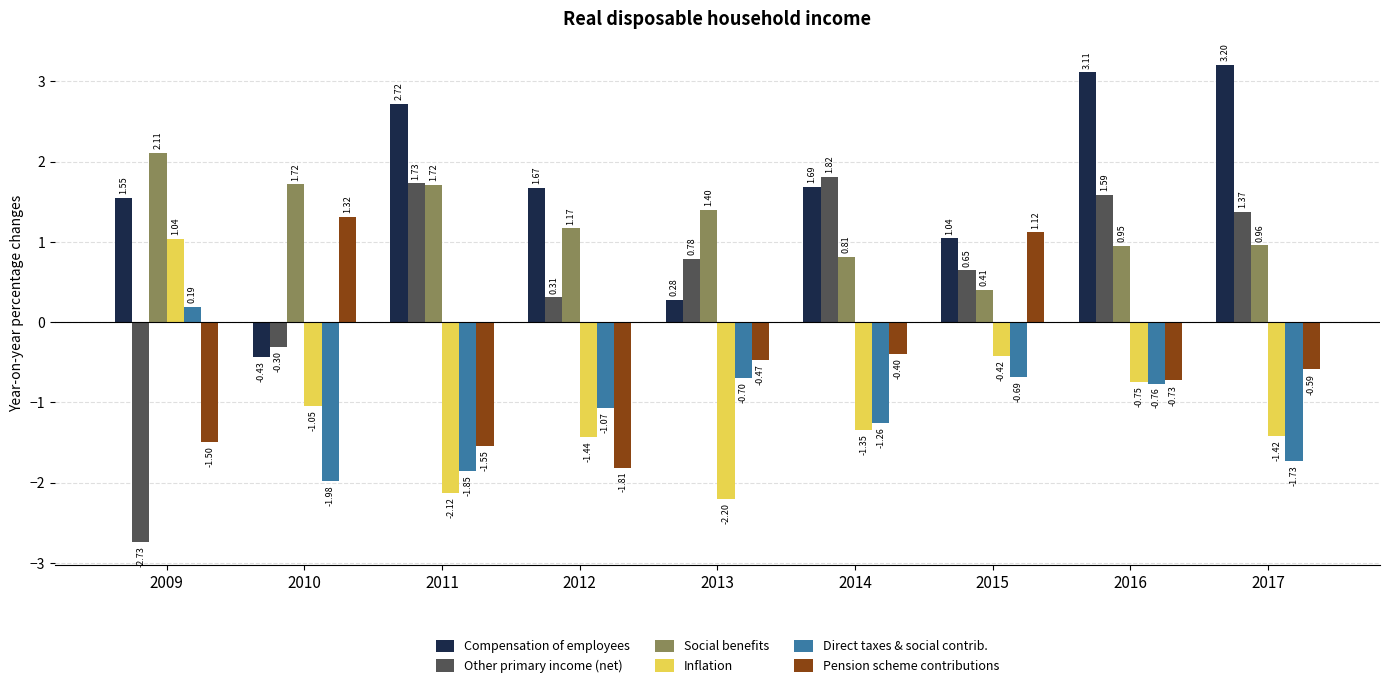

What is the difference between the highest and lowest values at 2014?

3.2